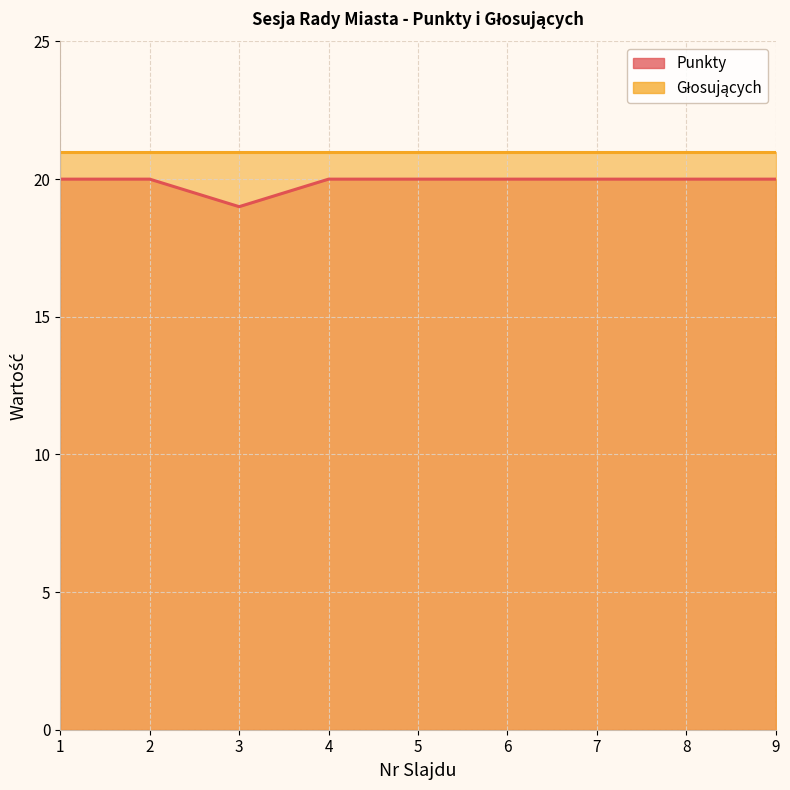

What is the change in value from 3 to 9?

+1